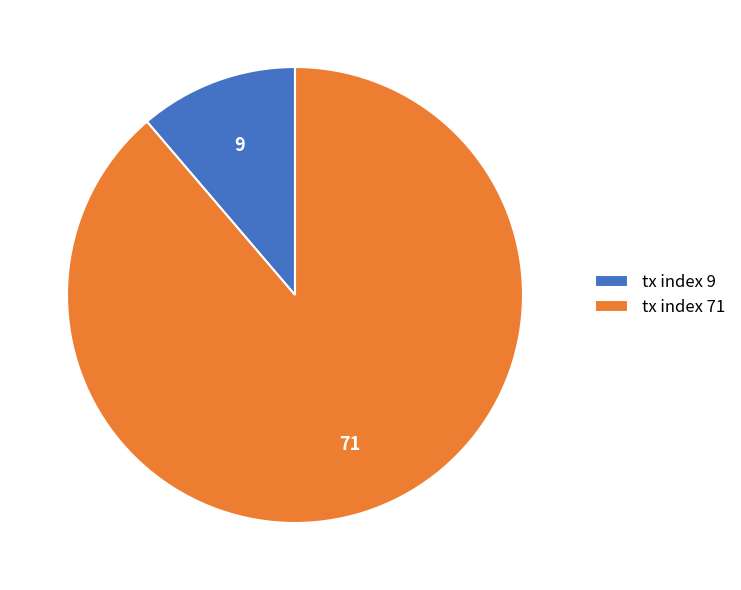

Which category accounts for the majority?

tx index 71